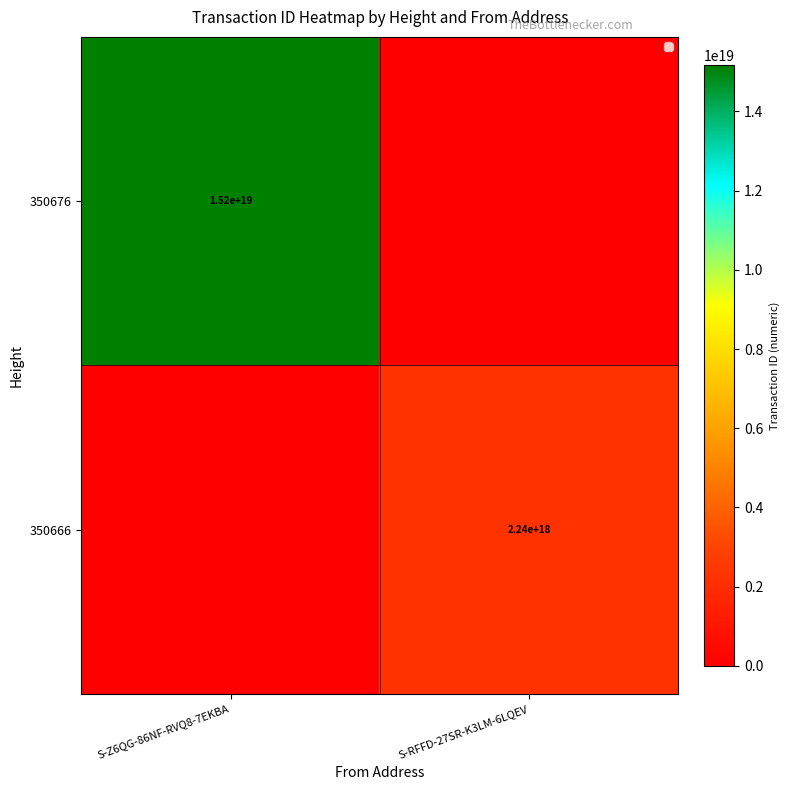

Is it true that 350676 equals 15200000000000000000 at S-Z6QG-86NF-RVQ8-7EKBA?

True